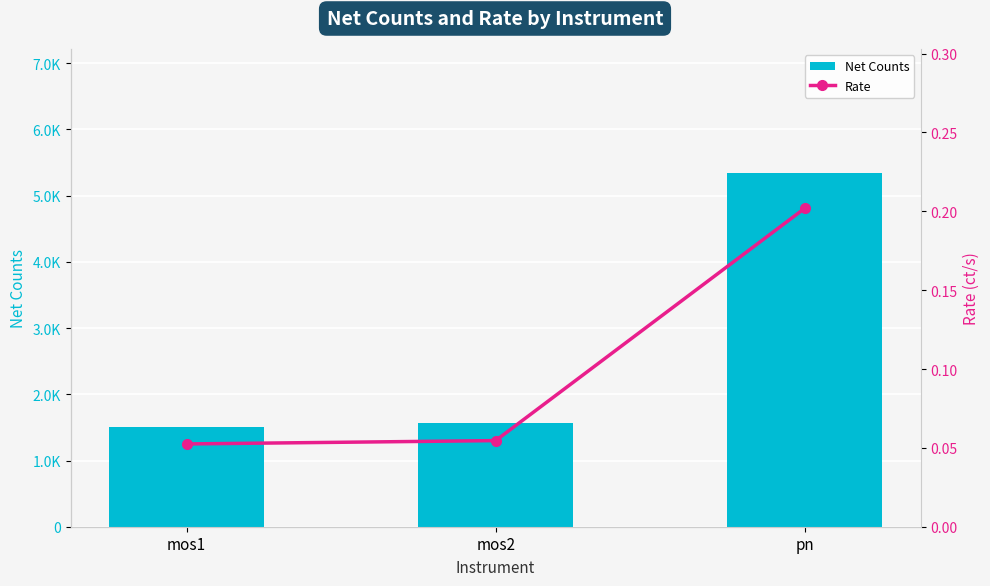

Which series has the widest spread of values?

Net Counts